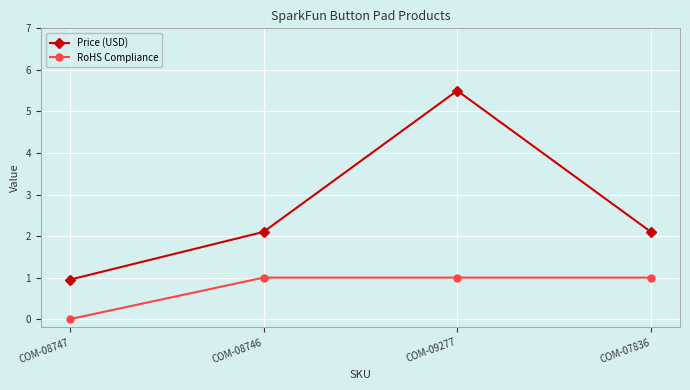

What is the average value of the RoHS Compliance series?

0.8